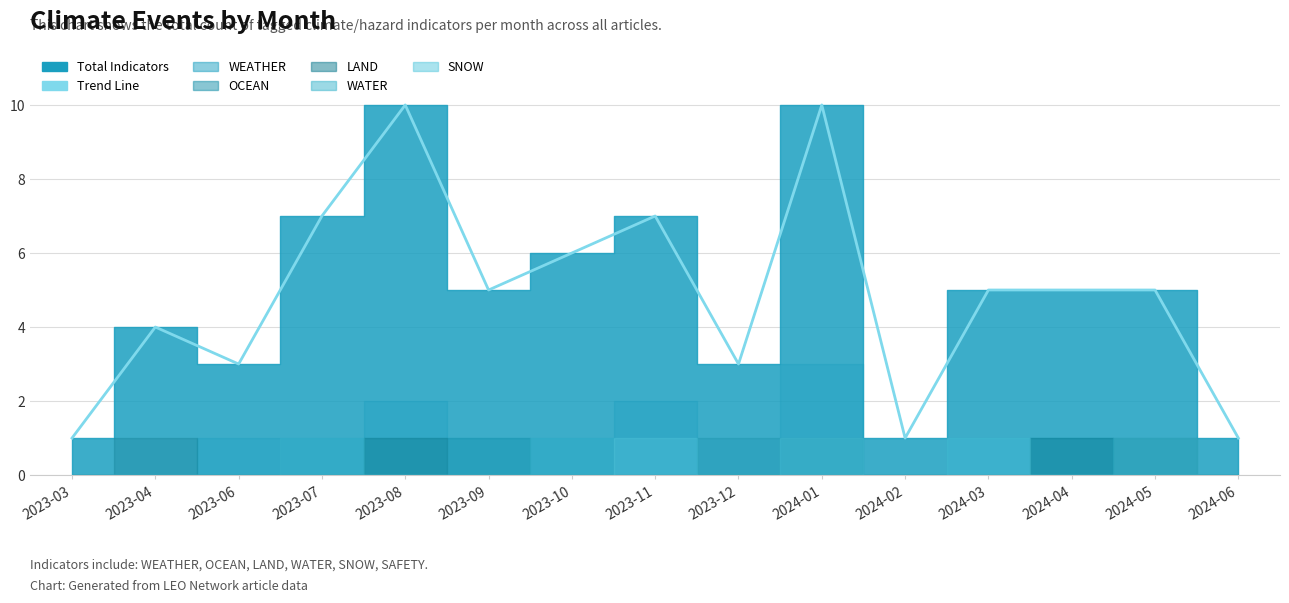

How many values exceed 5?

5